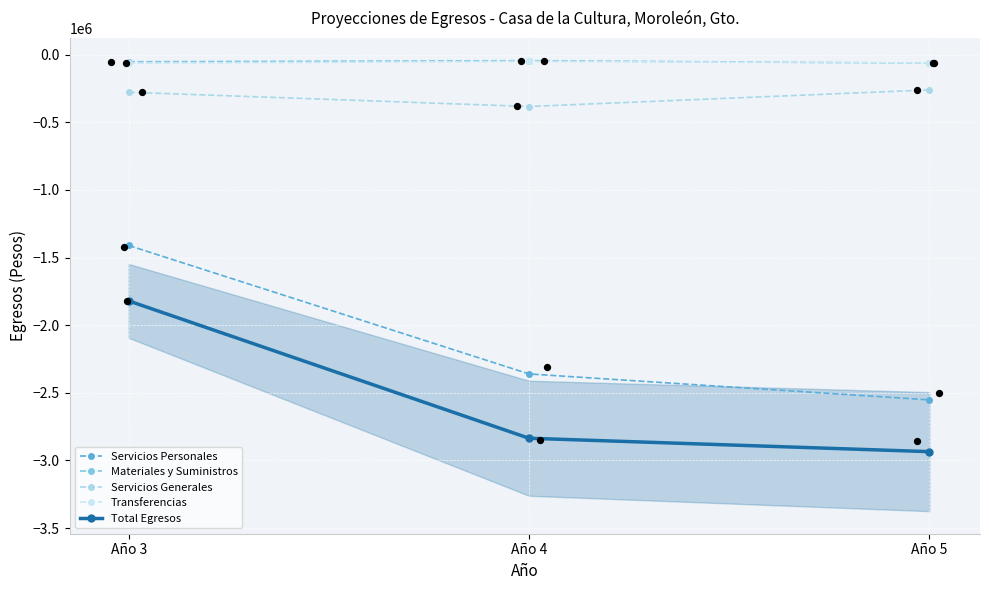

Which series has the largest Y range (max minus min)?

Servicios Personales